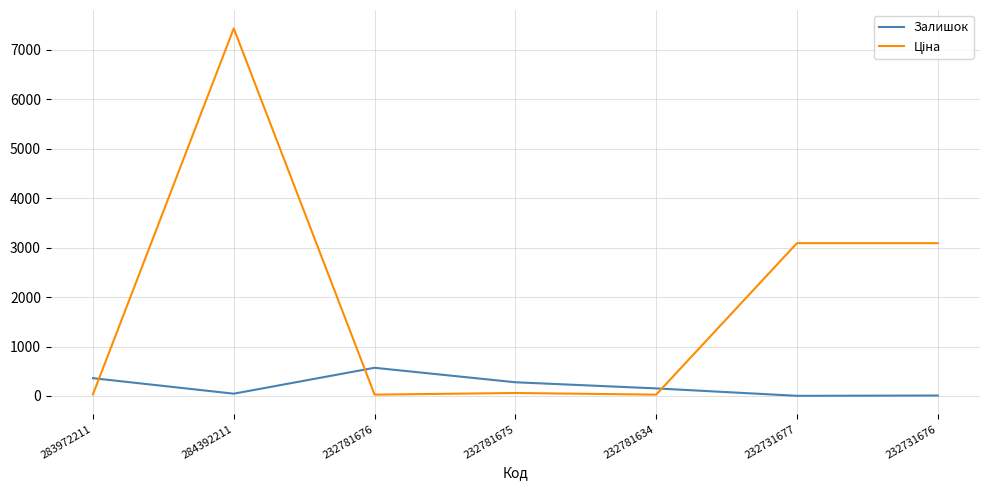

At which category is the sum across all series the highest?

284392211